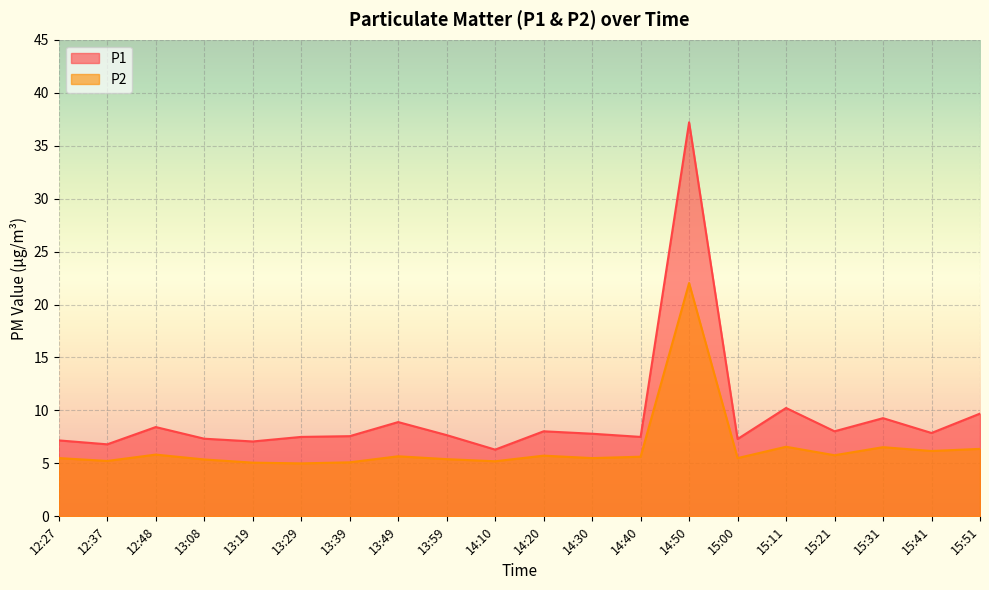

What is the minimum value shown in the chart?

5.0